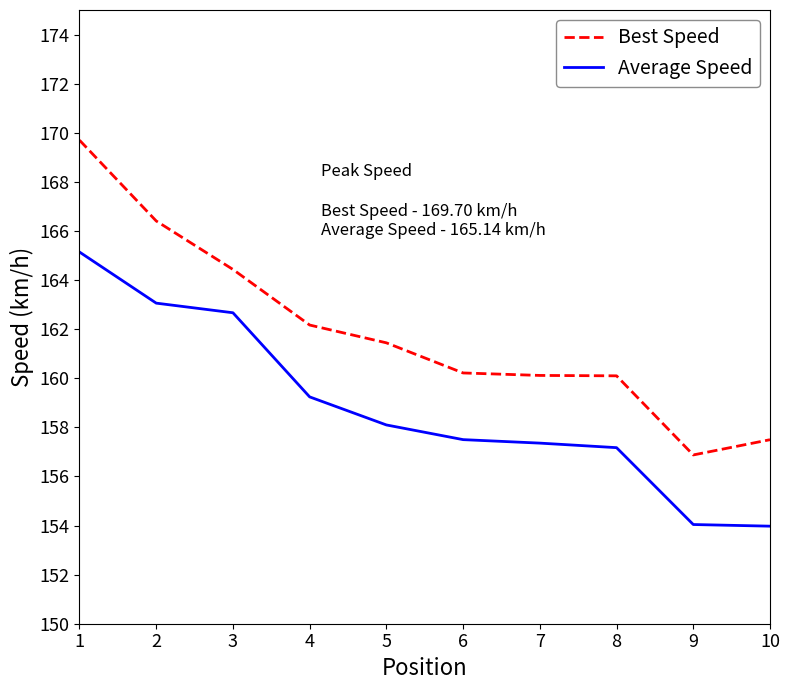

The Best Speed series shows 156.9 at 9. True or false?

True